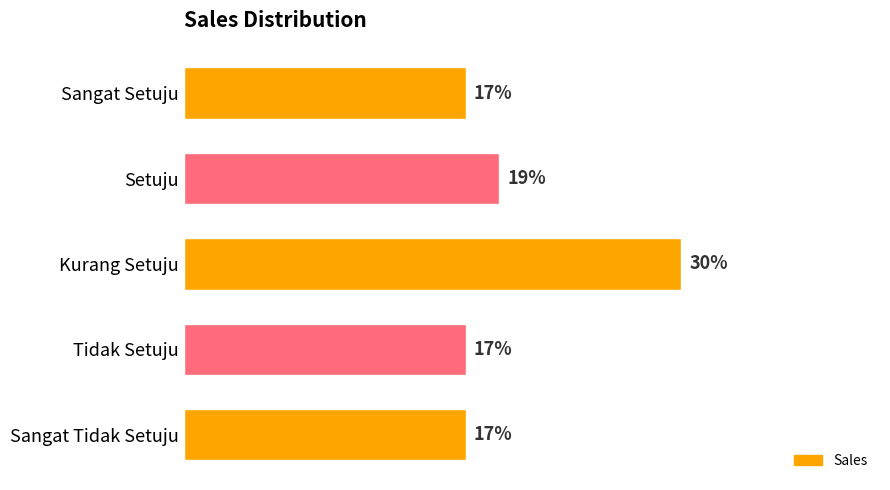

How many values are between 0 and 1?

5